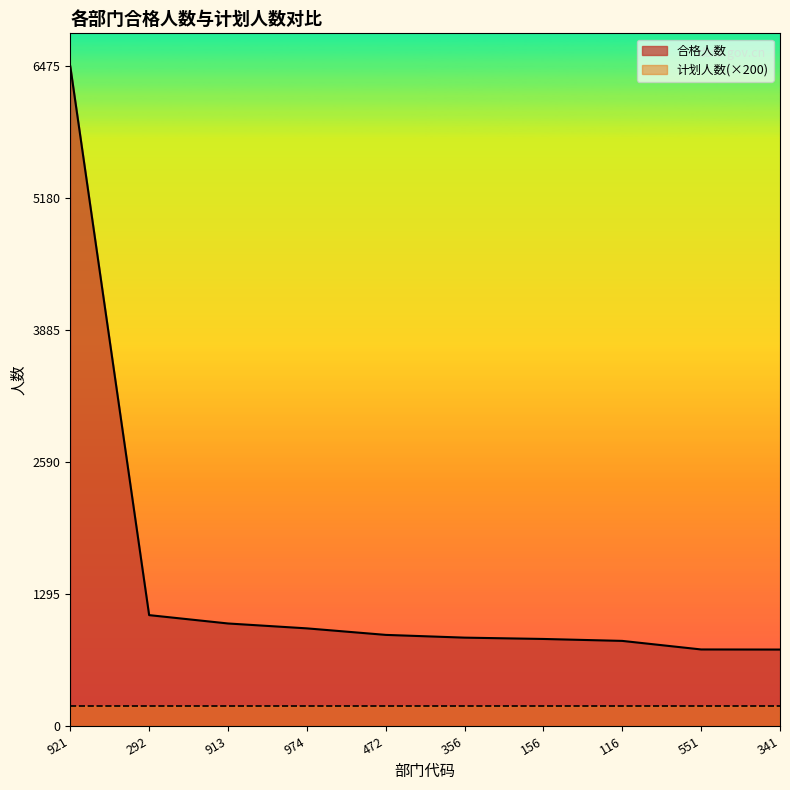

Where does the data first go above 894?

921